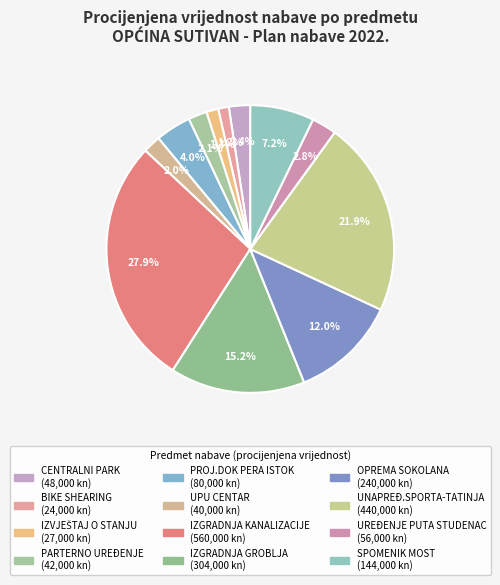

To the nearest percent, what is the combined percentage of OPREMA SOKOLANA and BIKE SHEARING?

13%